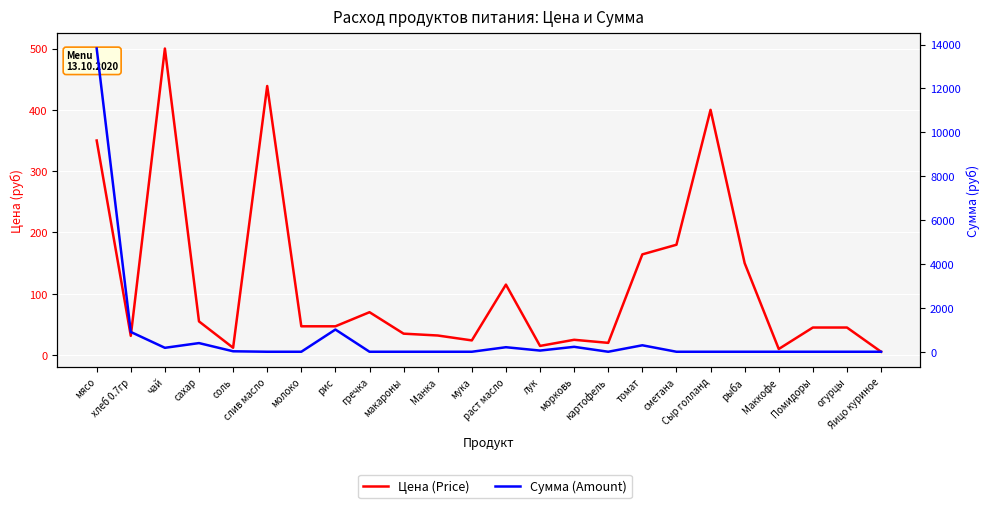

True or false: Сумма (Amount) has a value of -8072.4 at макароны.

False